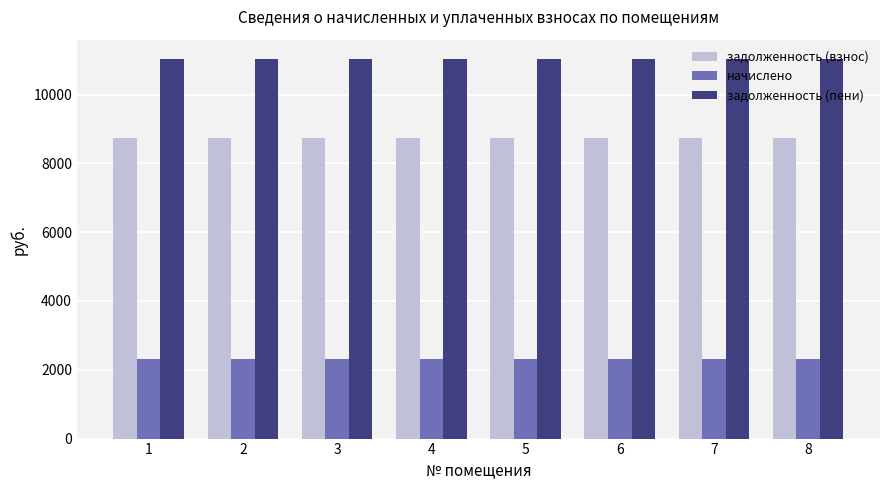

What is the value of the начислено bar at the 6th from the left?

2313.4